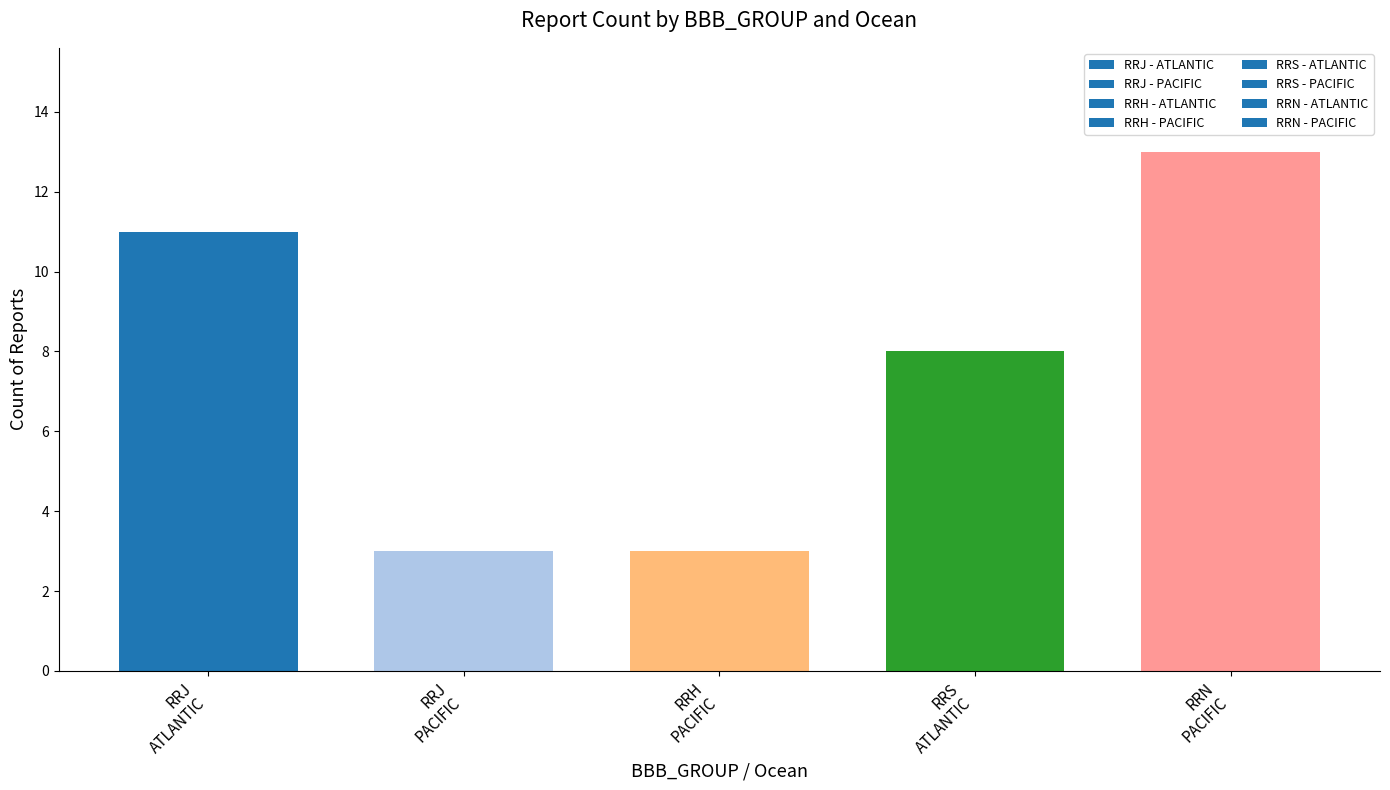

What is the value of the 1st bar from the left?

11